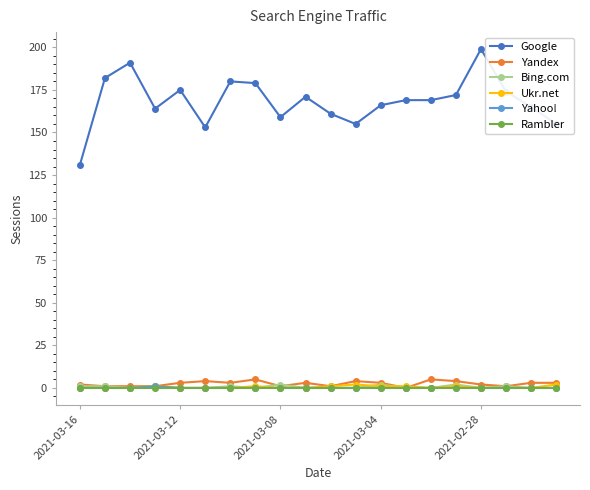

Which series has the largest range (max minus min)?

Google